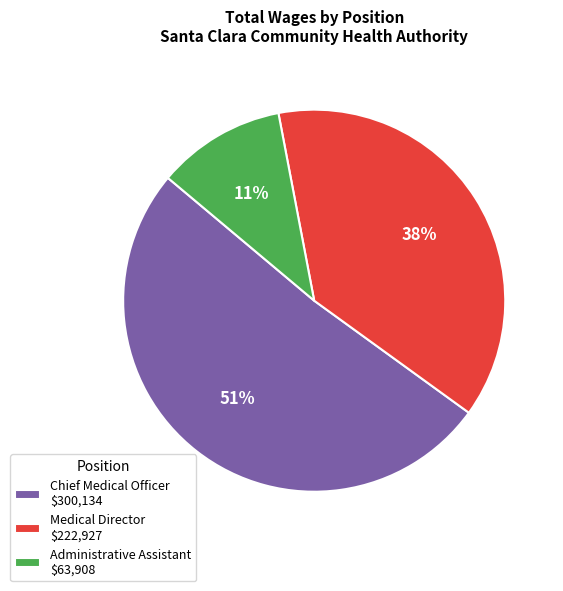

Is Medical Director the majority of the pie?

No